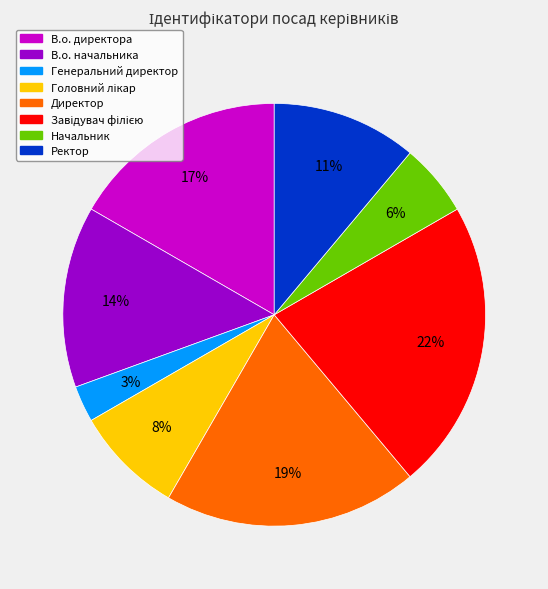

How many segments does this pie chart have?

8